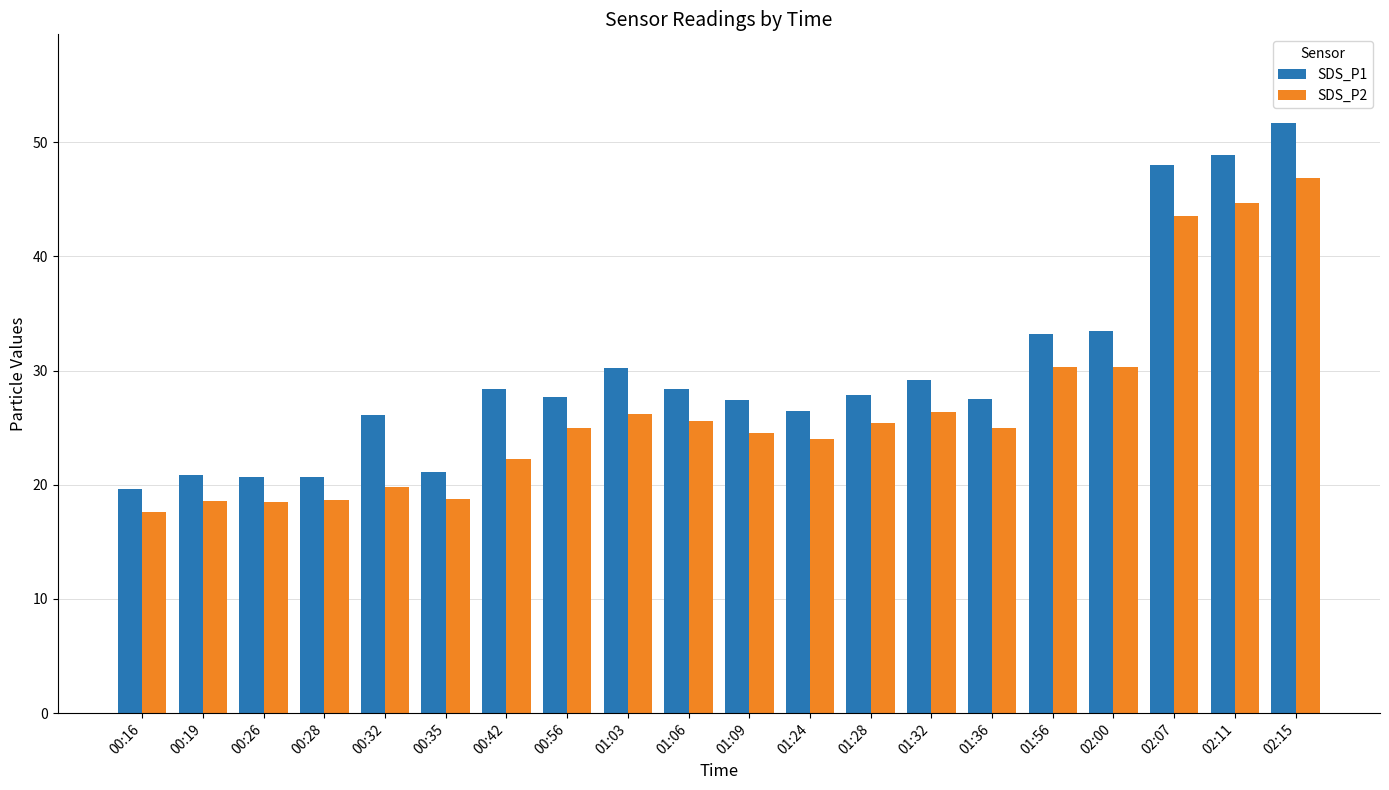

What is the sum of the SDS_P2 values at 01:56 and 00:32?

50.1